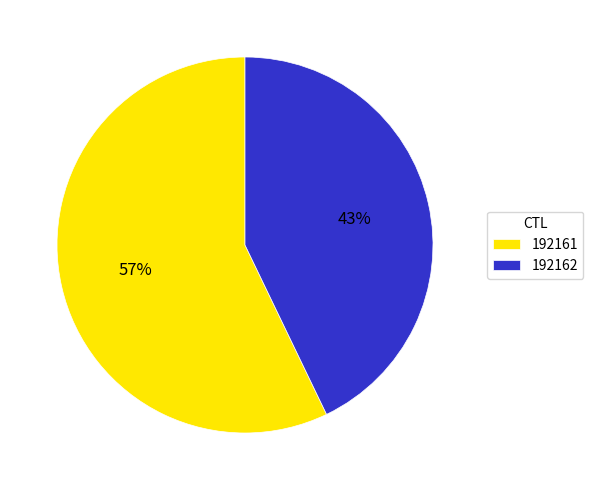

Between 192162 and 192161, which is larger?

192161